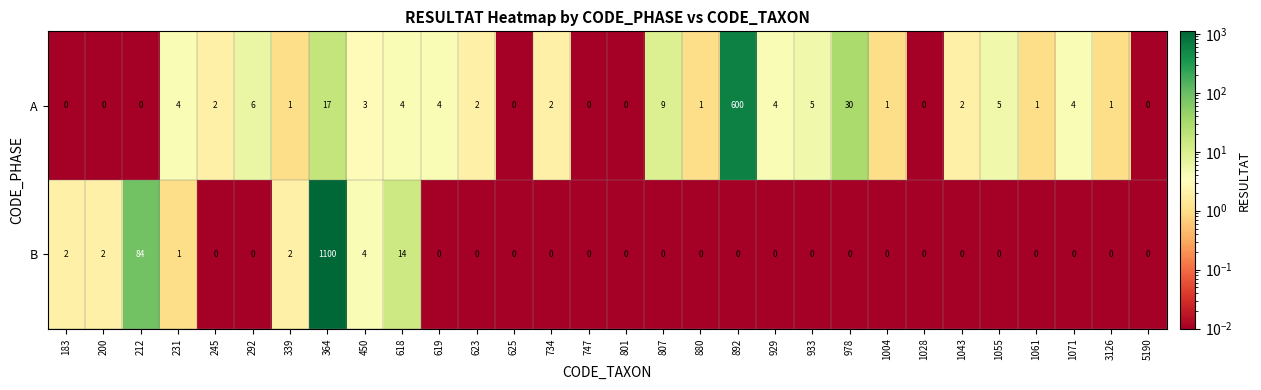

Is the value of B at 5190 greater than the value of A at 807?

No